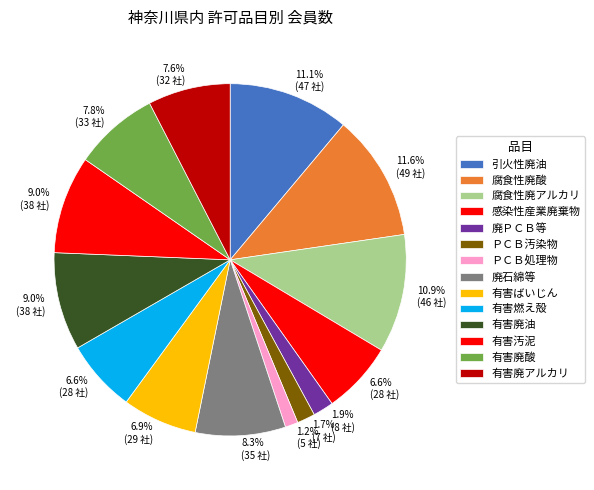

To the nearest percent, what is the average slice percentage?

7%